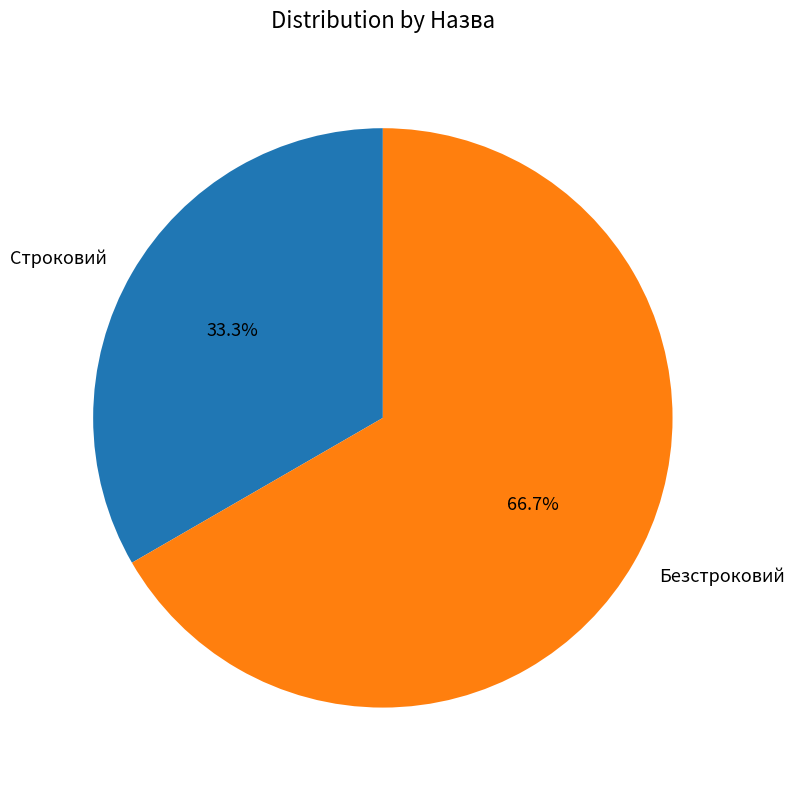

What is the majority slice?

Безстроковий